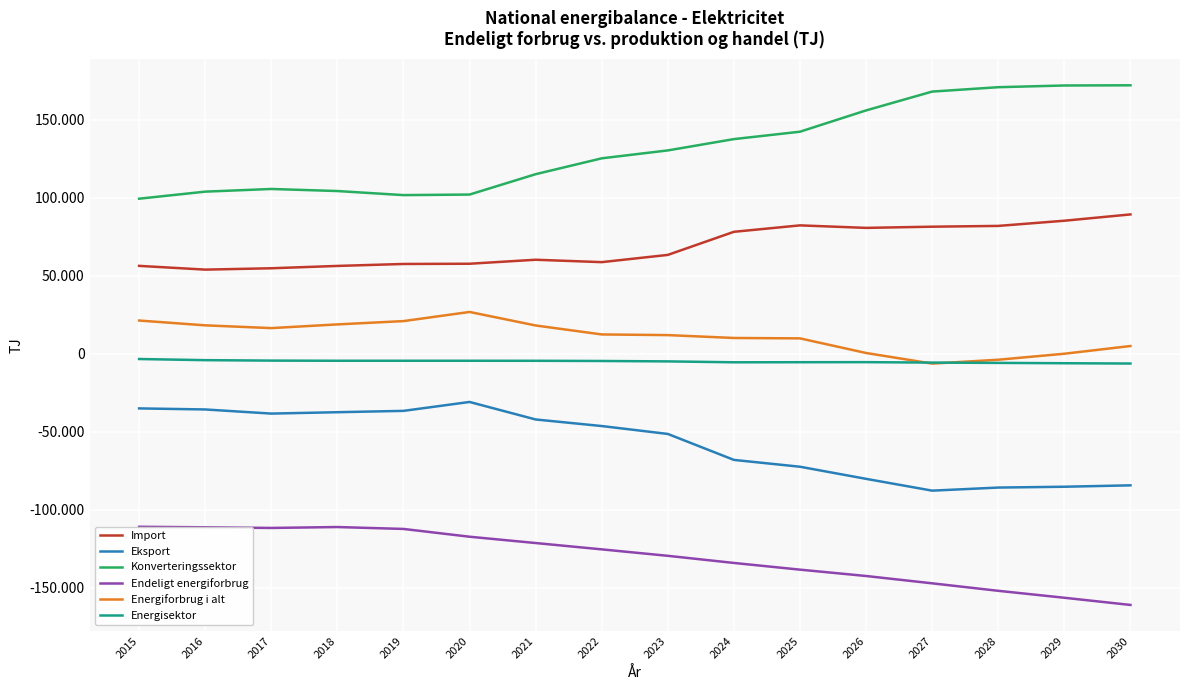

What is the minimum value shown in the chart?

-161005